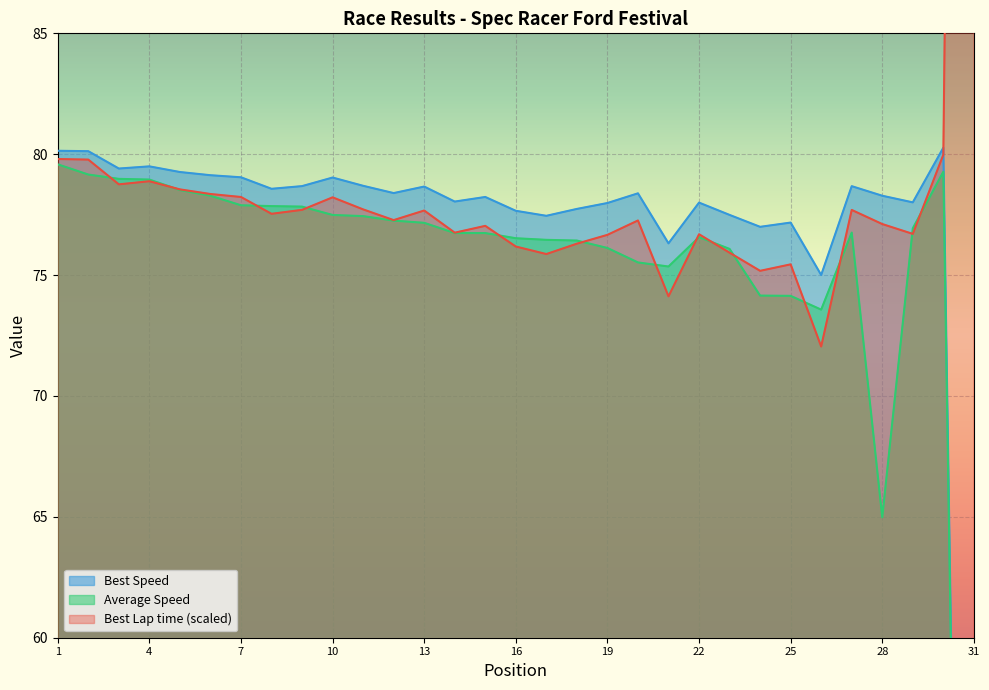

What is the value of the Average Speed point at the 4th from the left?

79.0